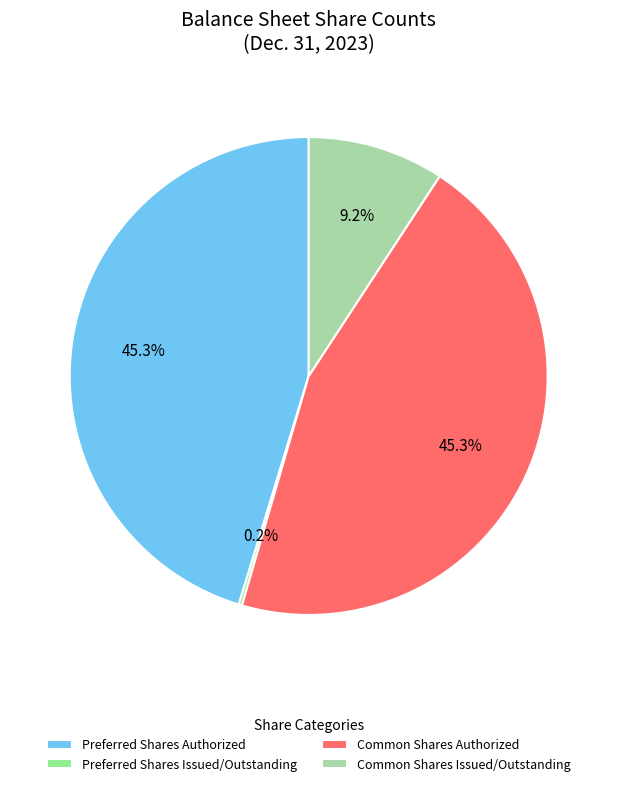

Approximately how many times larger is the value at Common Shares Authorized compared to Common Shares Issued/Outstanding?

4.9